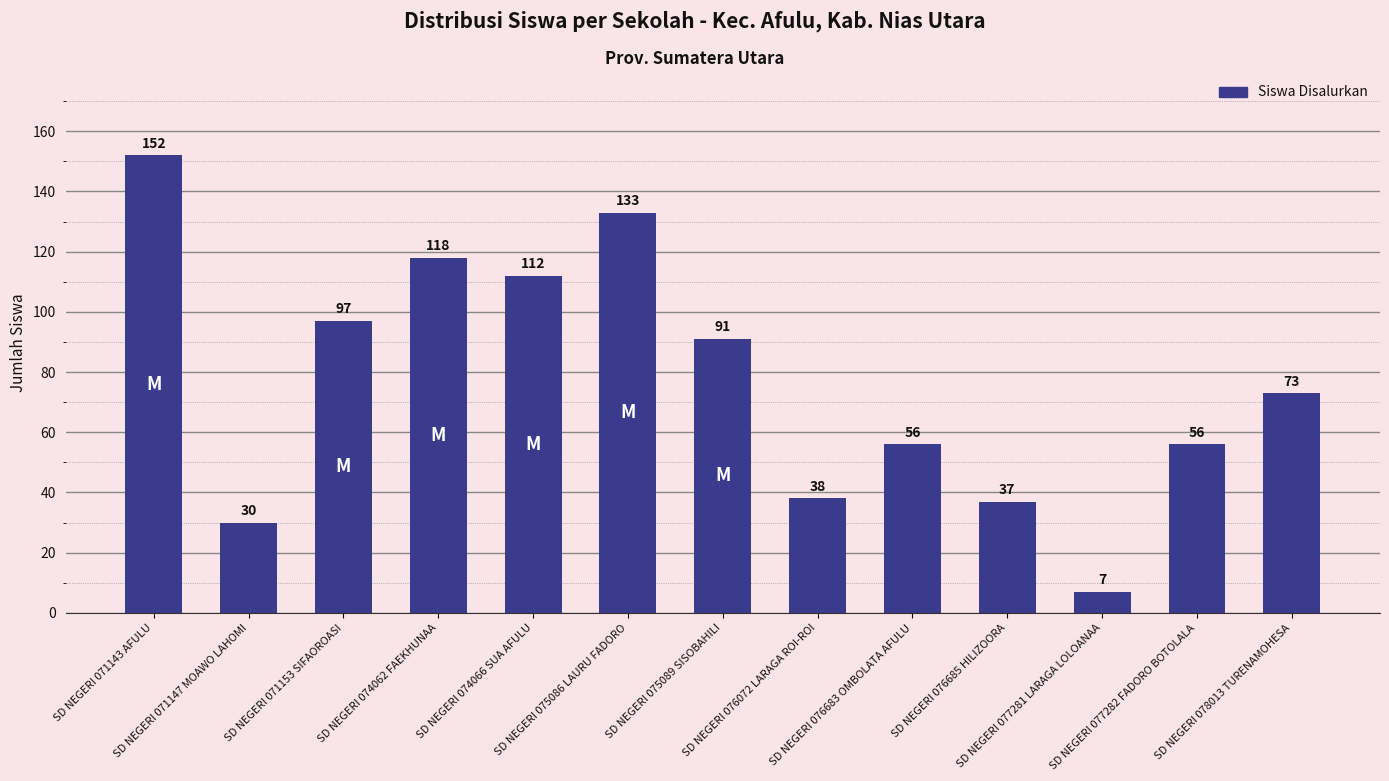

Is it true that the value at SD NEGERI 075086 LAURU FADORO is 192?

False